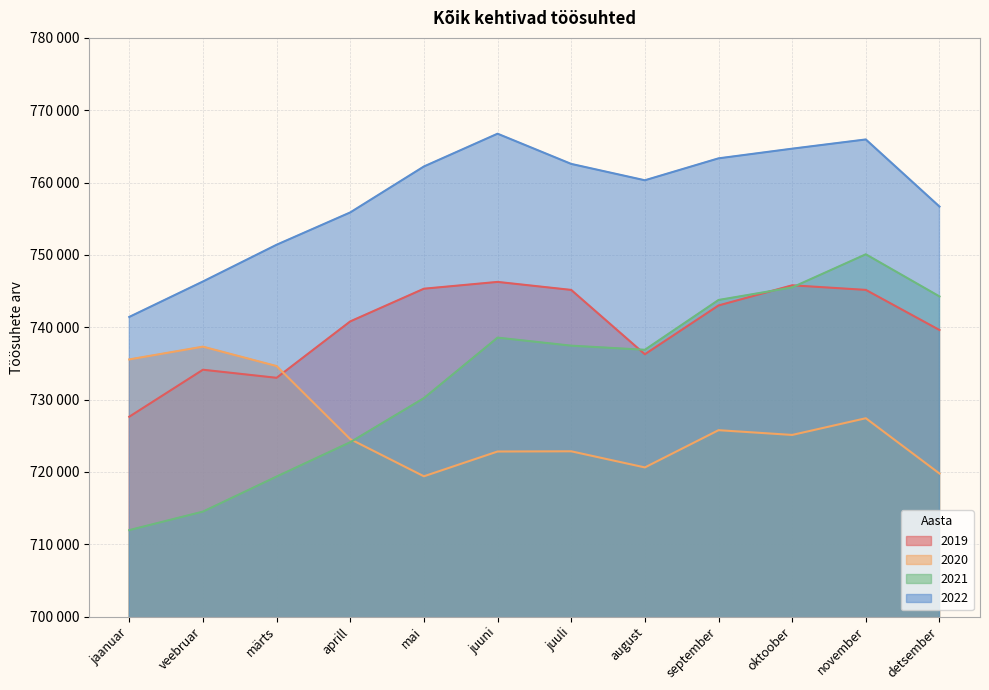

What is the label of the 11th point from the right?

veebruar